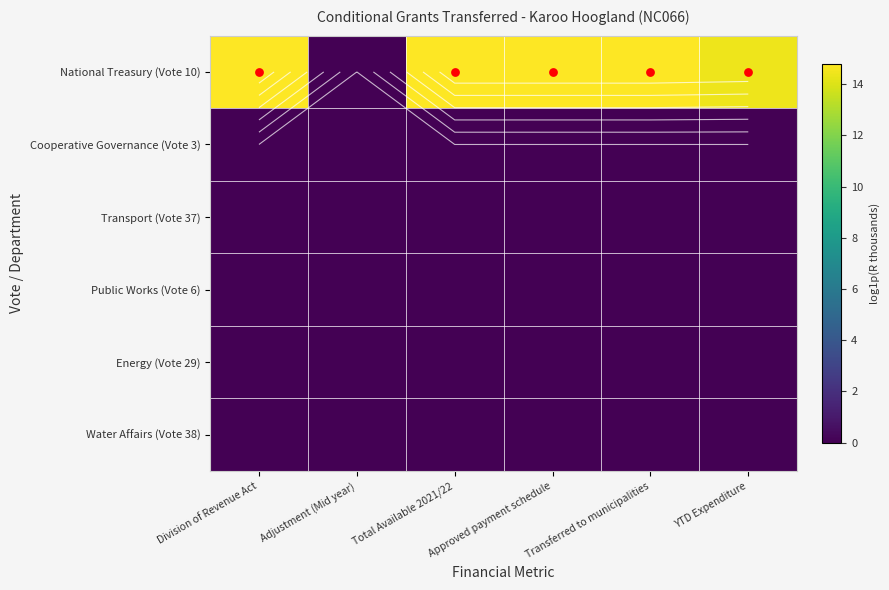

Is it true that Water Affairs (Vote 38) equals 0.0 at Approved payment schedule?

True